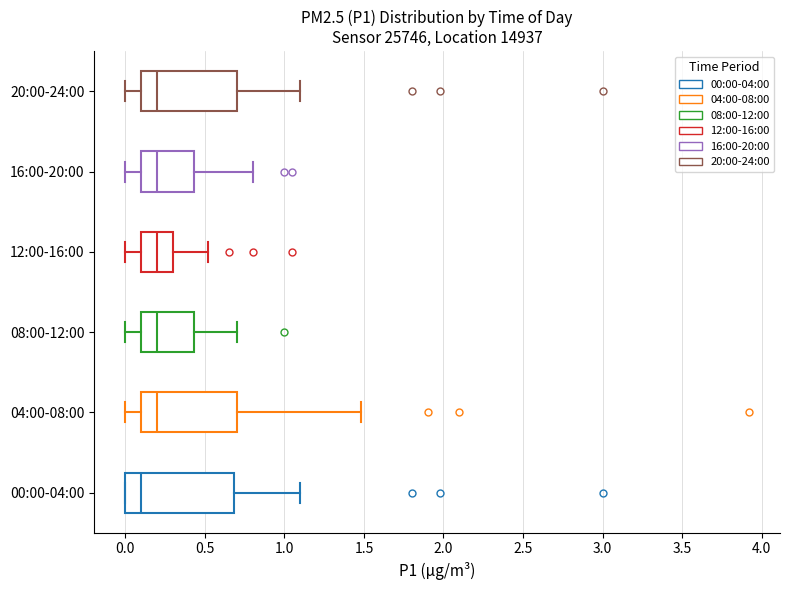

Comparing the boxes themselves (not the whiskers), which one is the widest?

00:00-04:00